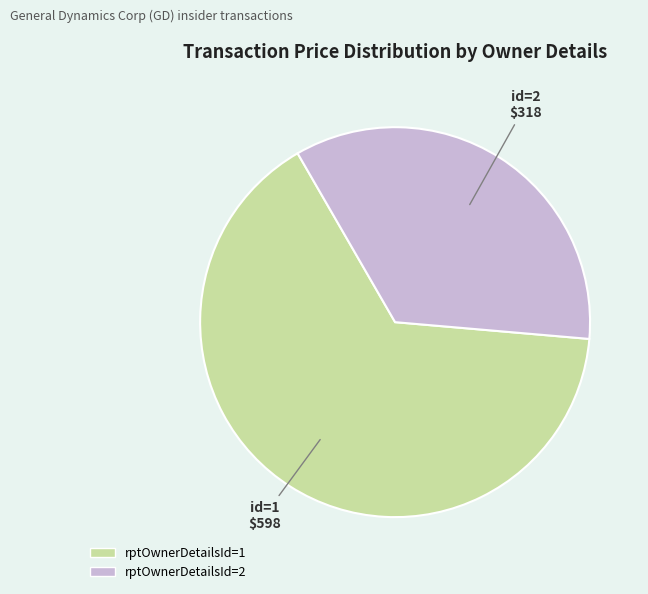

Between rptOwnerDetailsId=1 and rptOwnerDetailsId=2, which is larger?

rptOwnerDetailsId=1